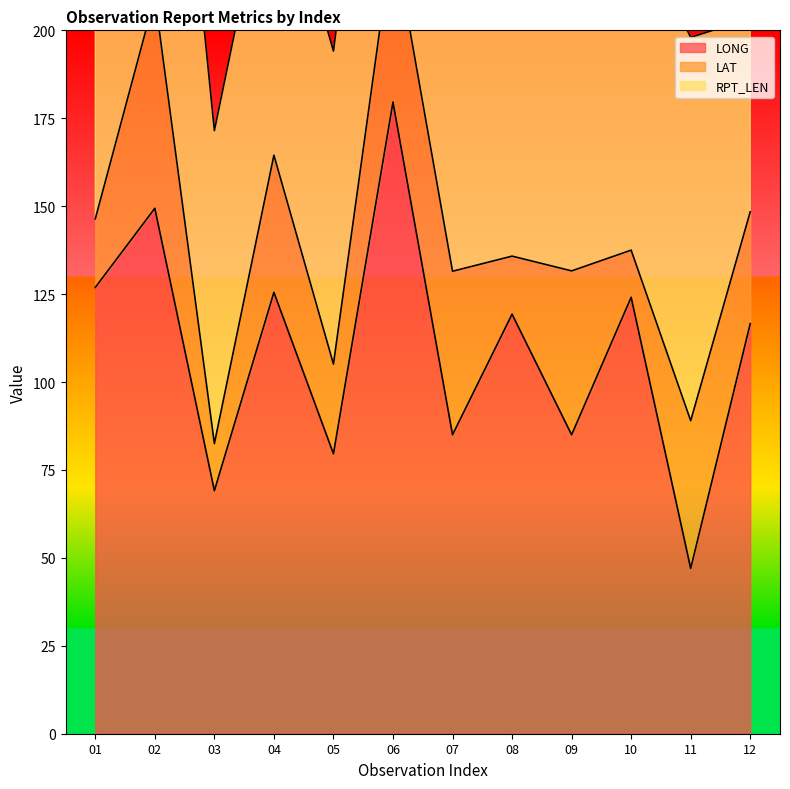

Reading left to right, extract all data points from this chart.

LONG: 01=126.9	02=149.4	03=69.1	04=125.5	05=79.6	06=179.6	07=85.0	08=119.3	09=85.0	10=124.1	11=47.0	12=116.6
LAT: 01=19.5	02=60.1	03=13.4	04=39.0	05=25.5	06=47.7	07=46.5	08=16.5	09=46.6	10=13.4	11=42.0	12=31.8
RPT_LEN: 01=130.0	02=131.0	03=89.0	04=89.0	05=89.0	06=101.0	07=131.0	08=108.0	09=131.0	10=95.0	11=109.0	12=55.0